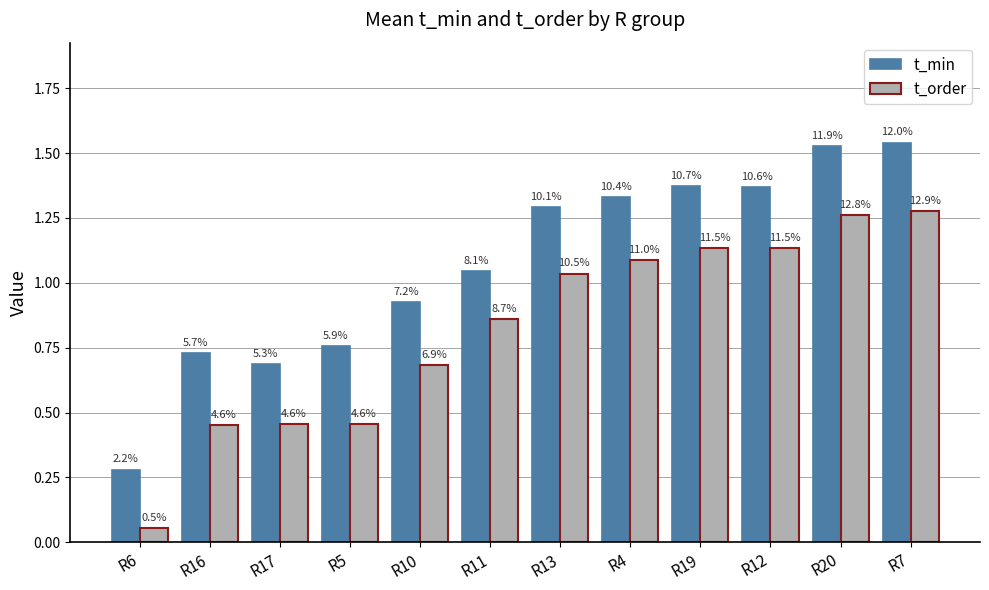

How many bars are there in total?

24